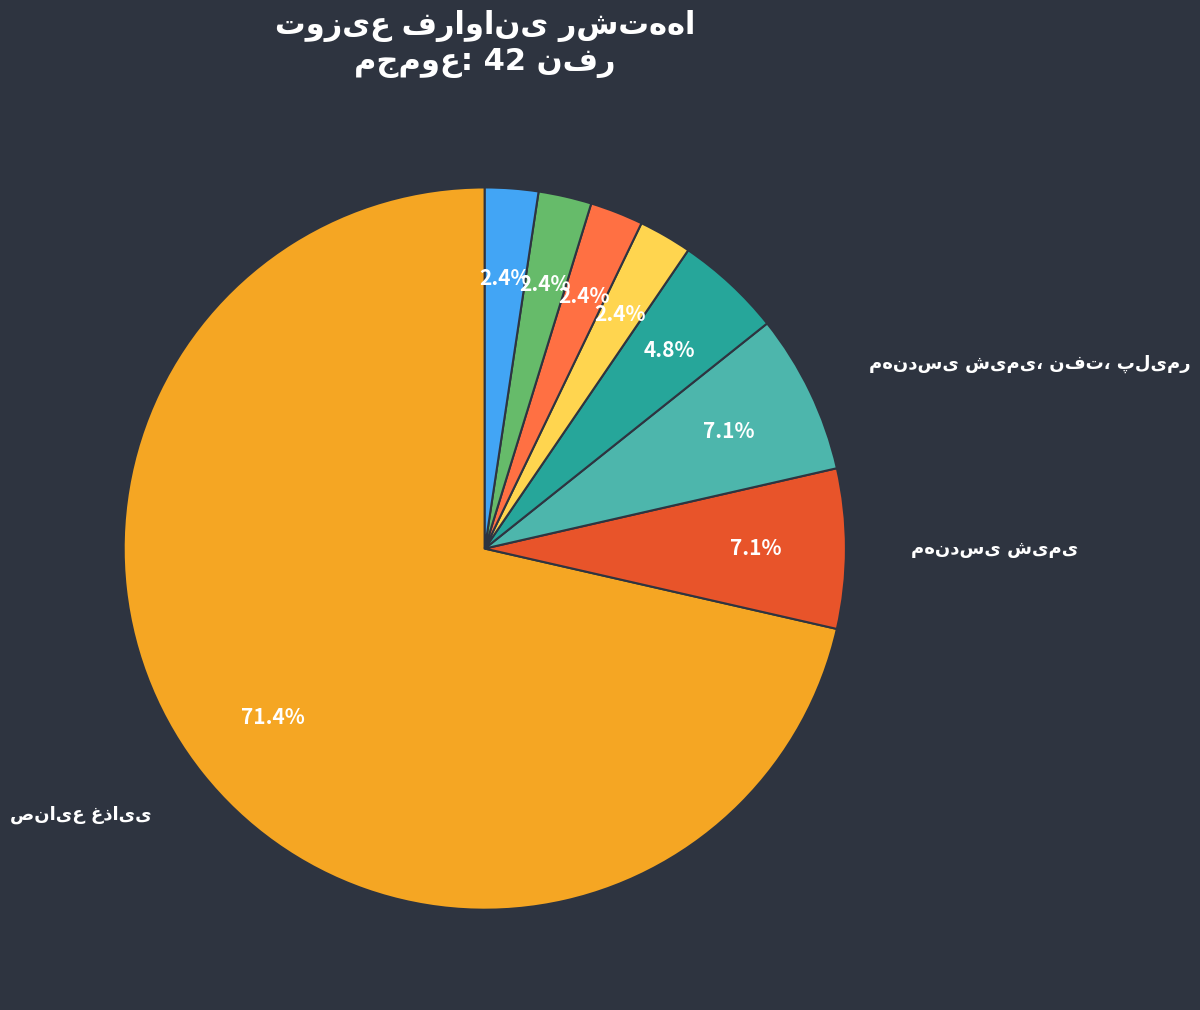

Is there any slice that represents more than half of the pie?

Yes